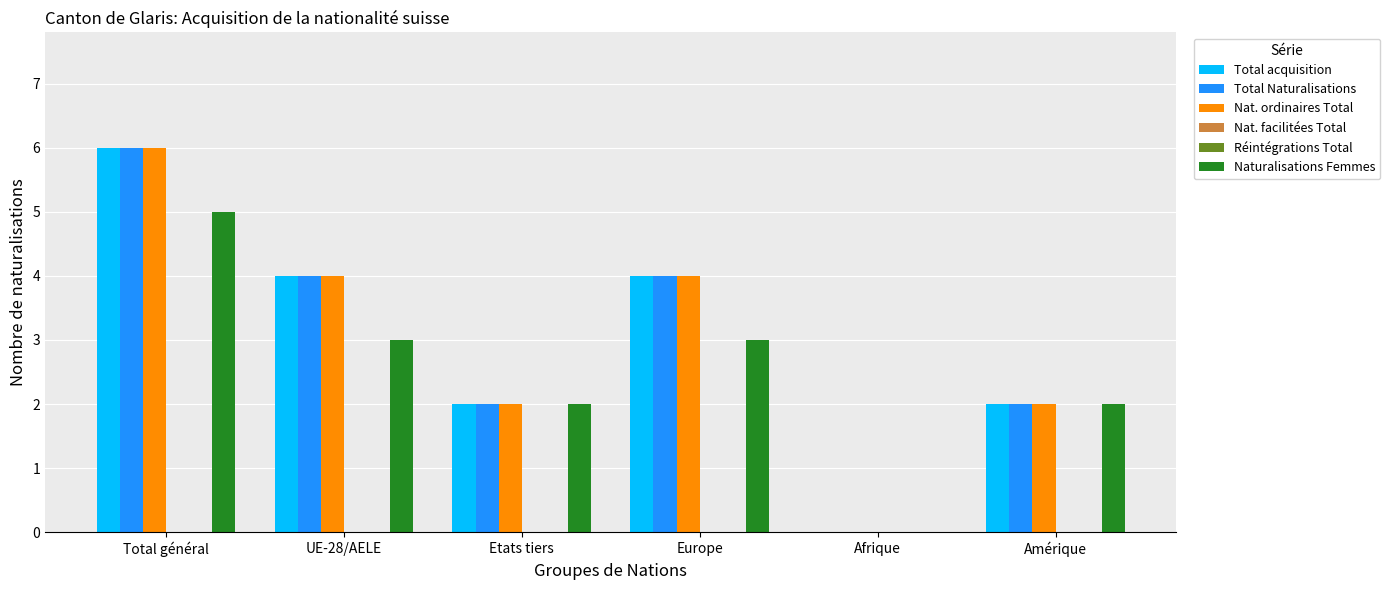

True or false: Naturalisations Femmes has a value of 3 at Amérique.

False